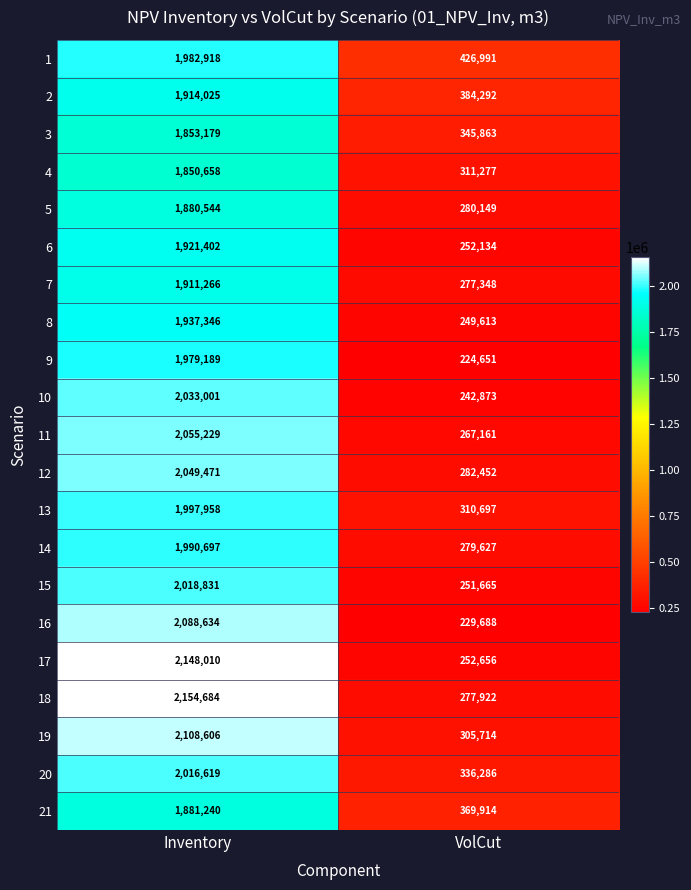

At which category does the chart reach its minimum across all series?

VolCut